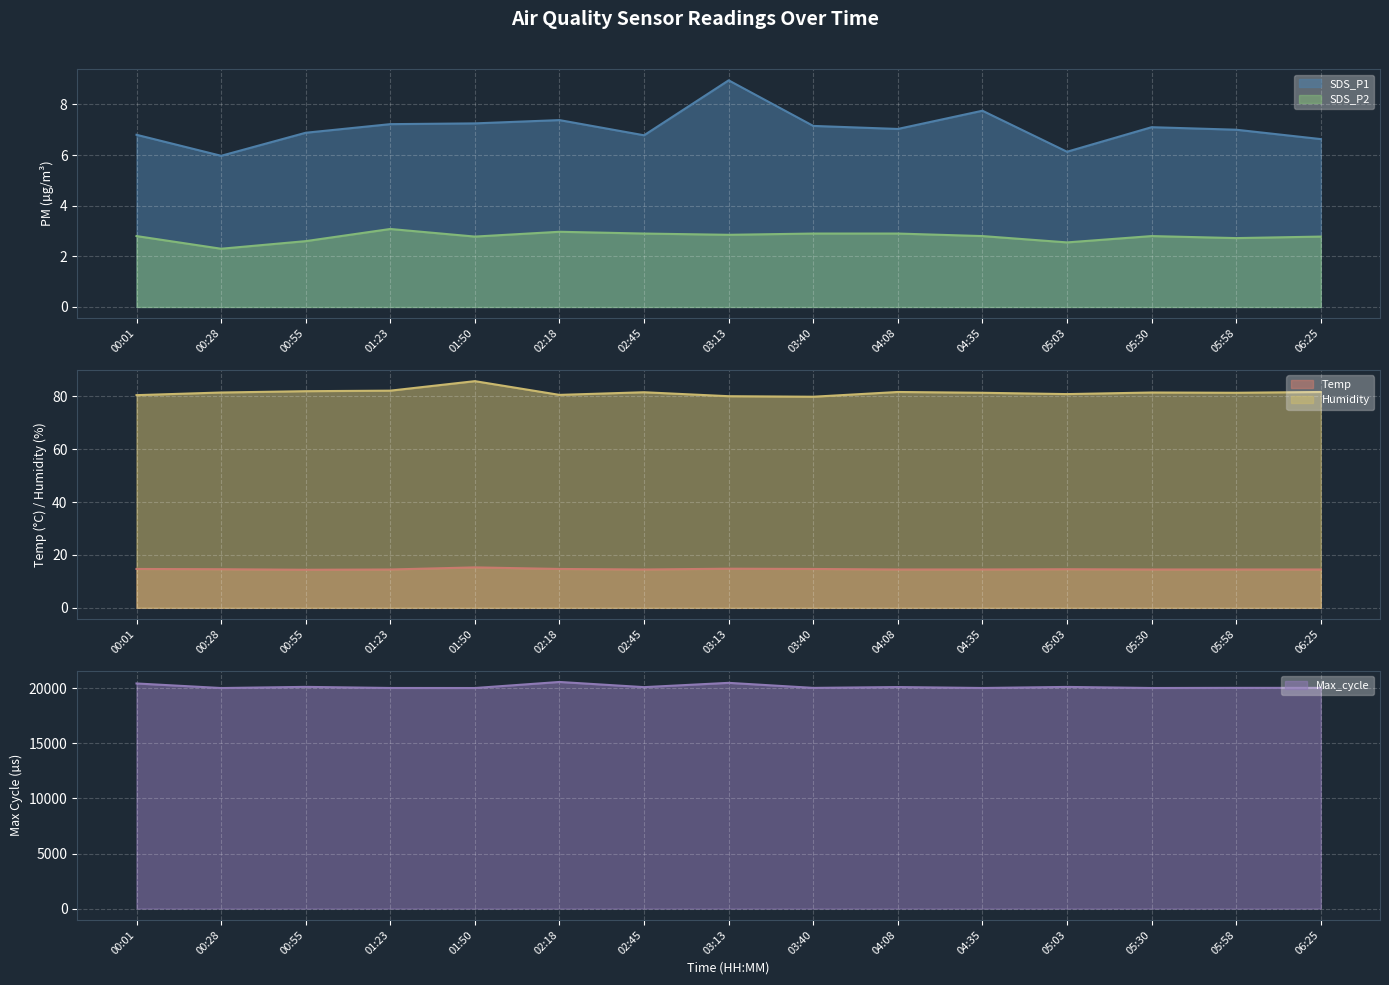

What is the difference between the Temp values at 00:55 and 01:50?

0.9